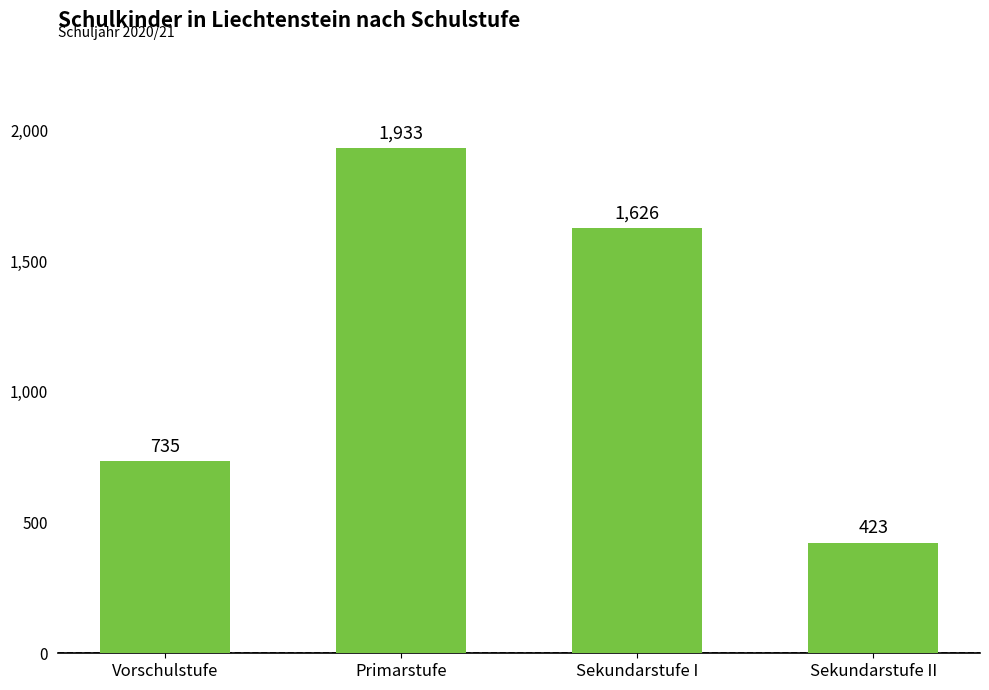

How many bars are there in total?

4